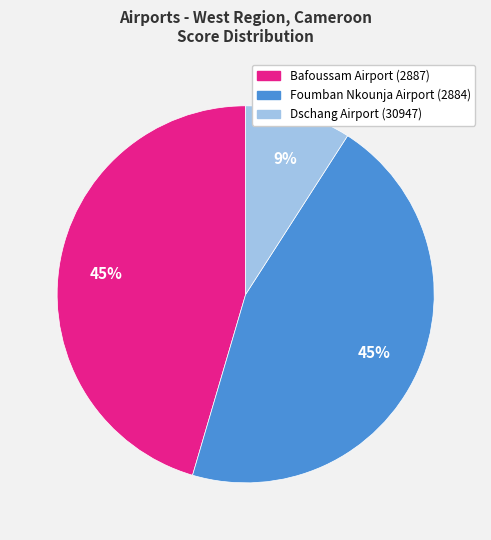

To the nearest percent, what portion does Dschang Airport (30947) represent?

9%